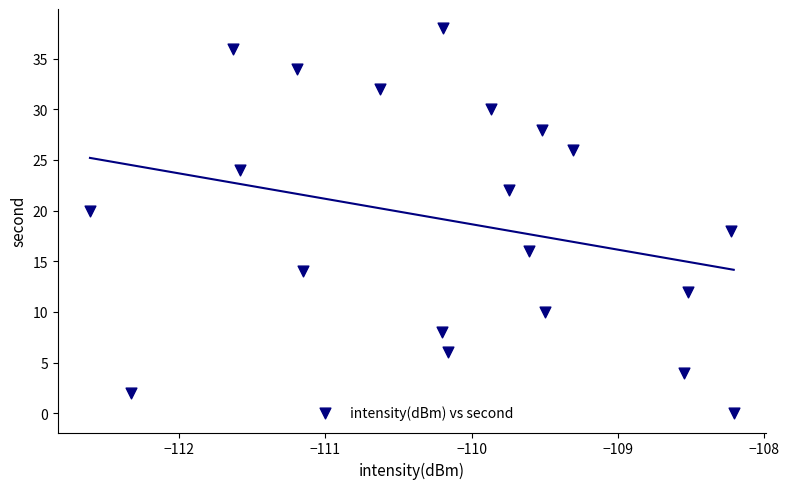

What is the range of Y values (max minus min)?

38